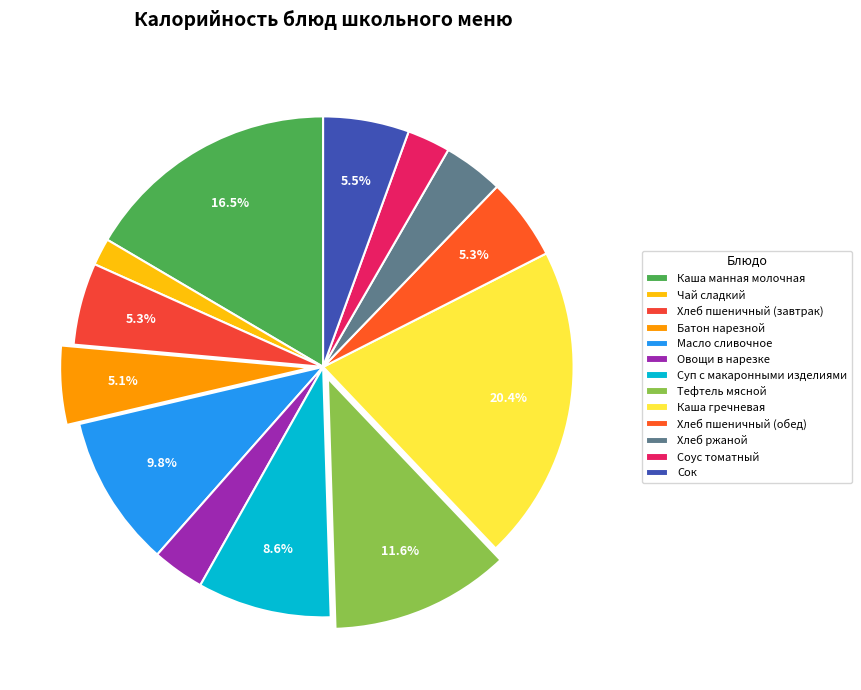

Does Каша гречневая account for over 50% of the chart?

No